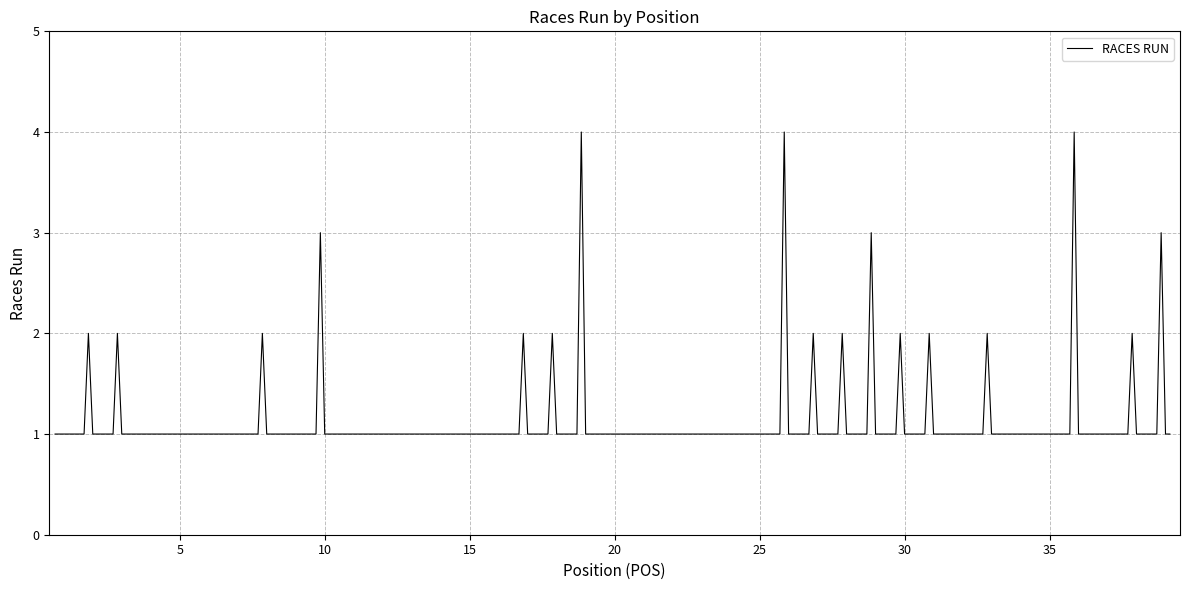

How many values are between 1 and 2?

146